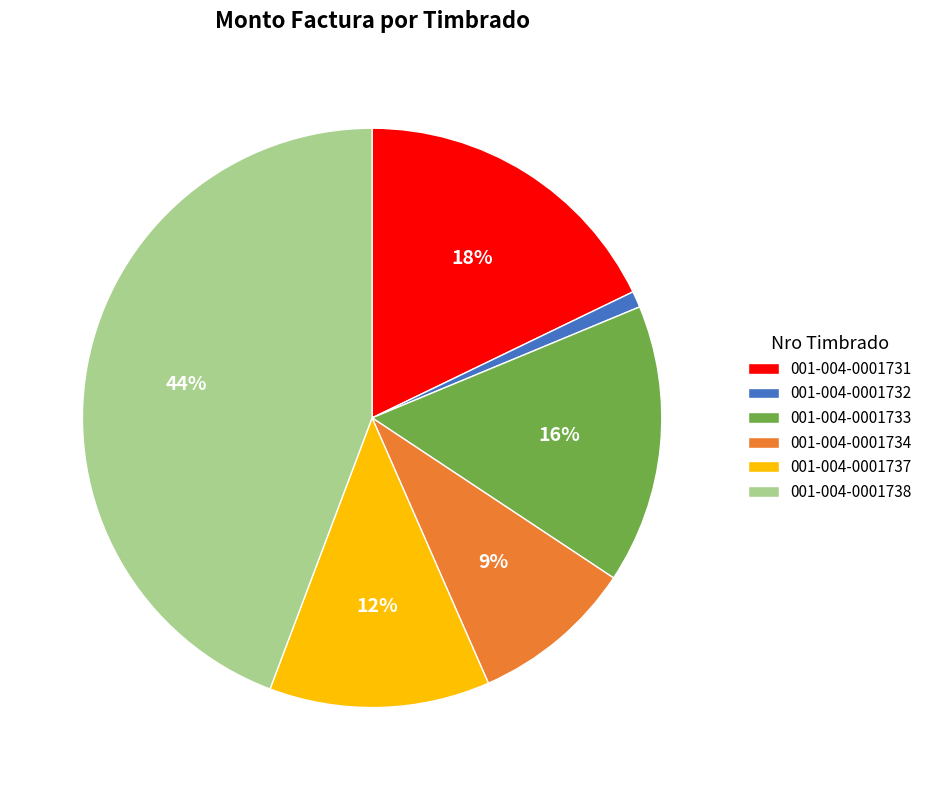

Is it true that 001-004-0001738 is 35% of the pie?

False